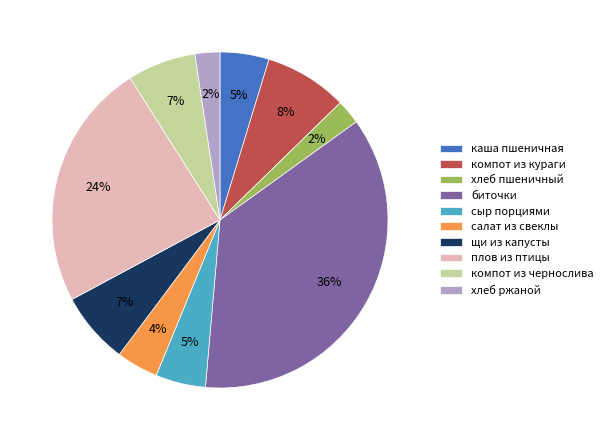

The щи из капусты slice represents 7% of the pie. True or false?

True